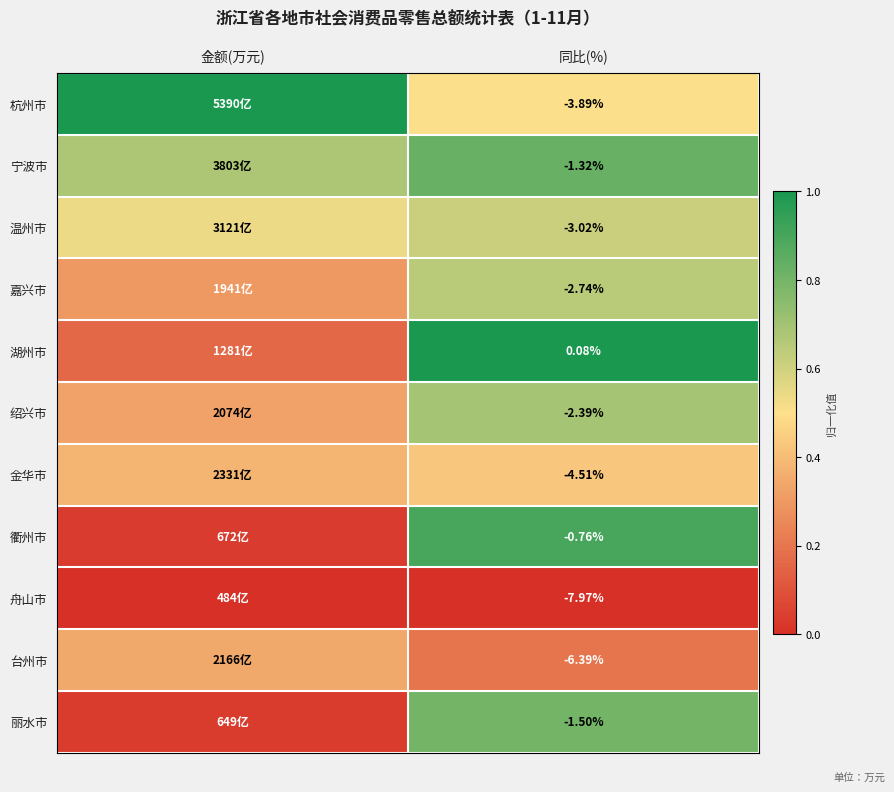

At 同比(%), list the series in order from largest to smallest.

湖州市, 衢州市, 宁波市, 丽水市, 绍兴市, 嘉兴市, 温州市, 杭州市, 金华市, 台州市, 舟山市